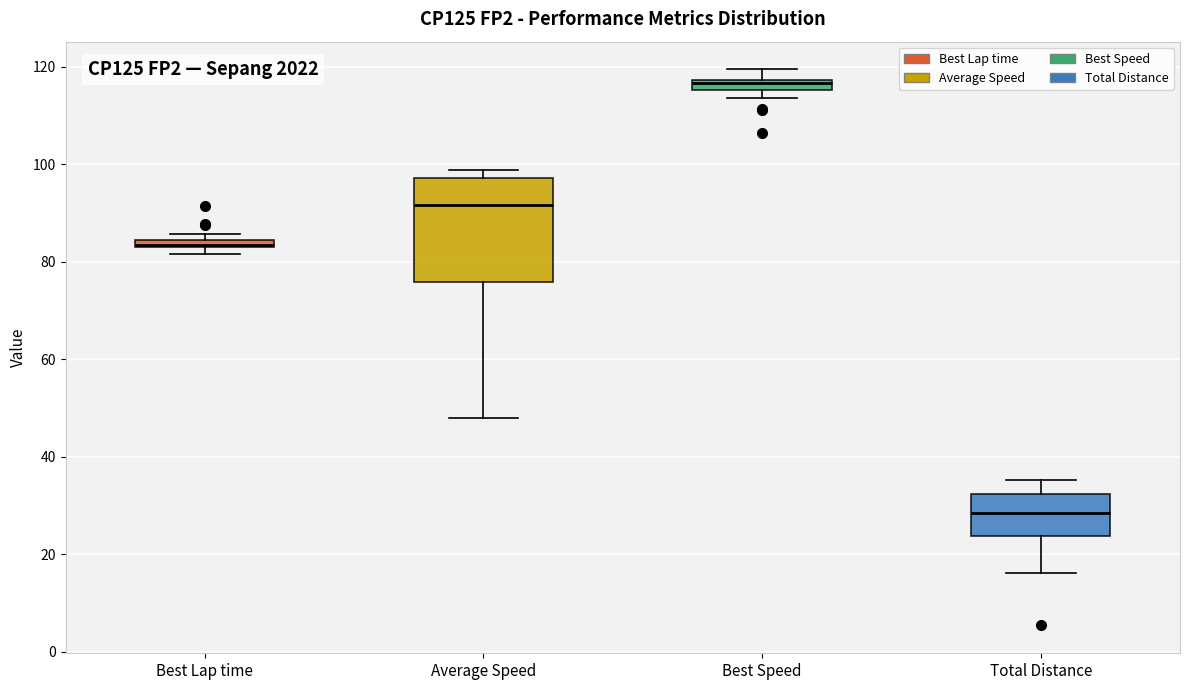

Which box has the highest median line?

Best Speed